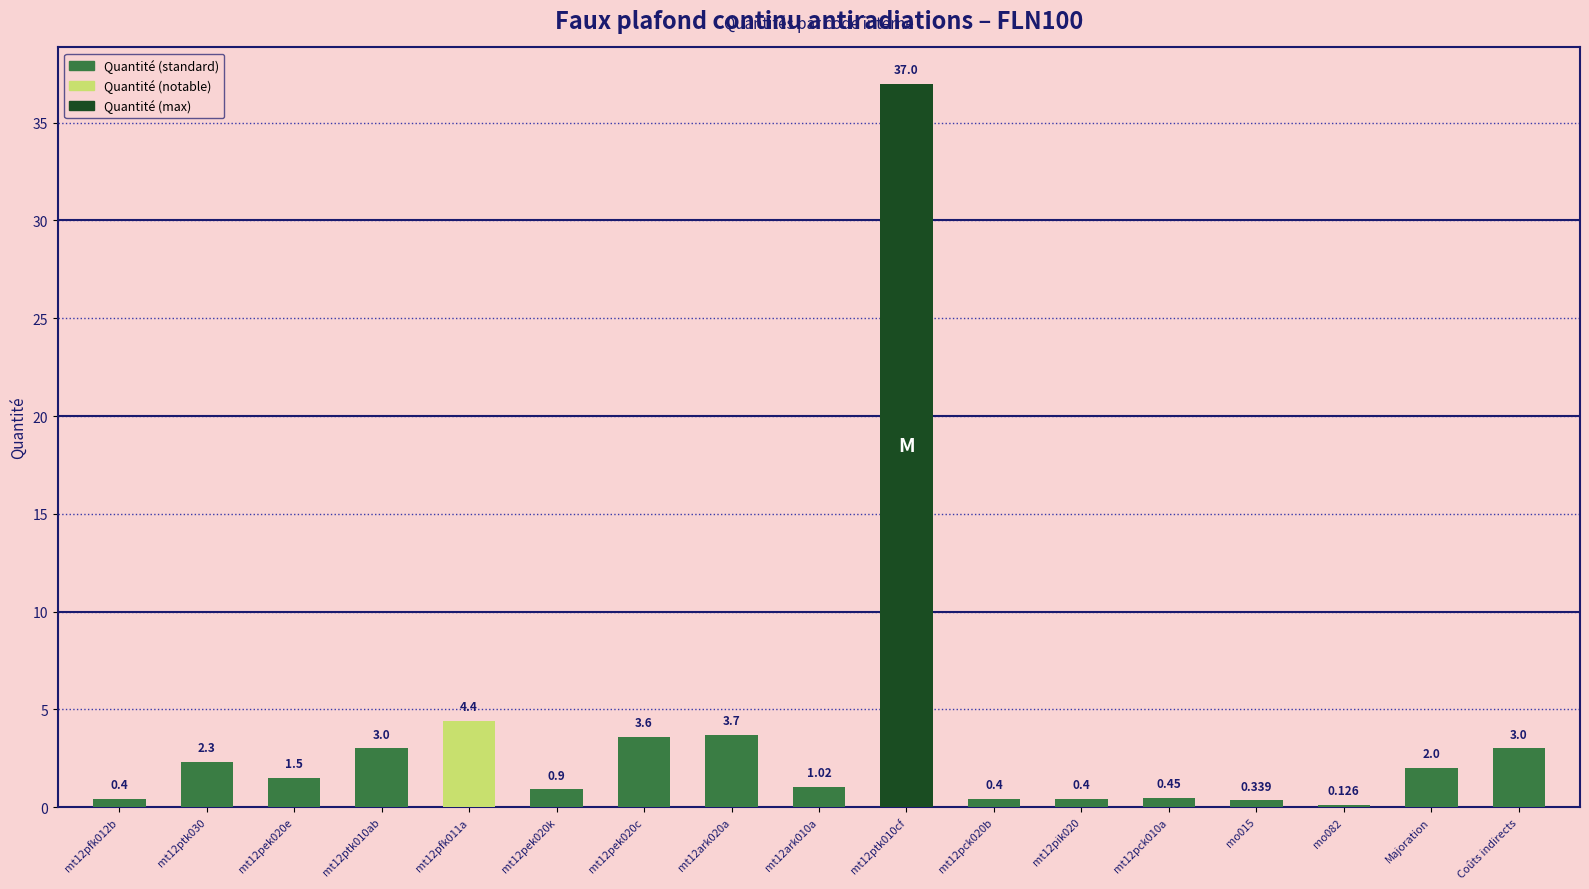

What is the label of the 15th bar from the left?

mo082